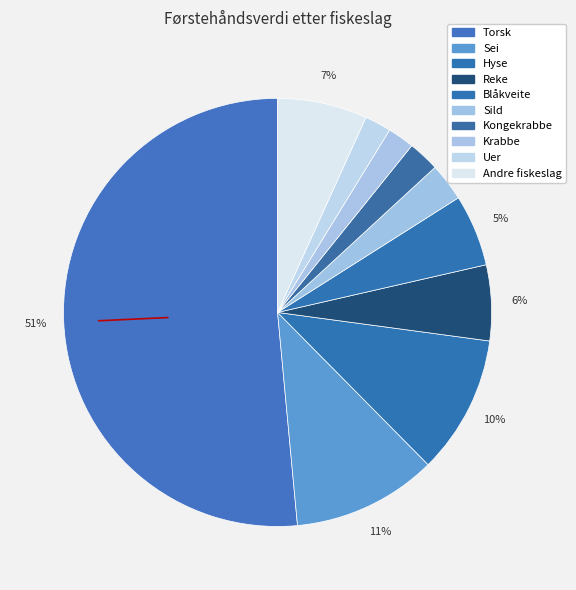

True or false: Uer accounts for 14% of the total.

False